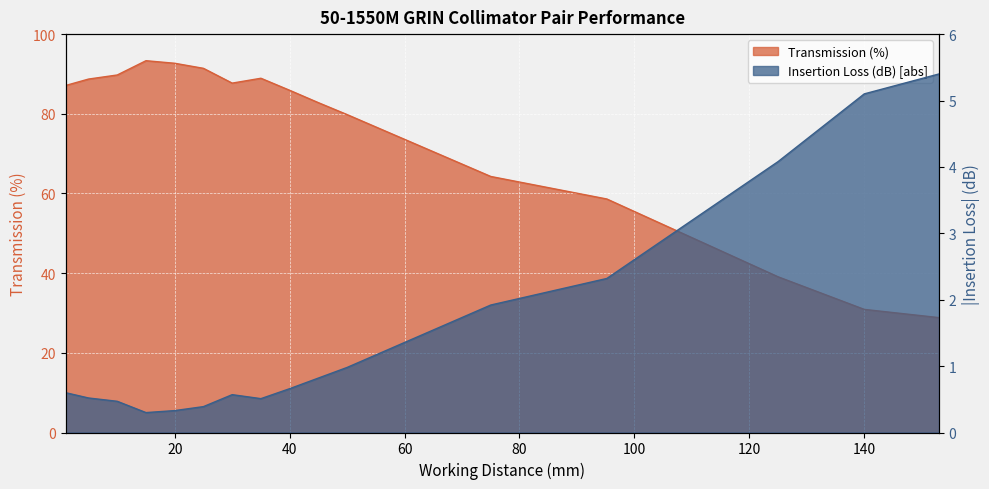

What is the difference between the maximum and minimum values in the Insertion Loss (dB) [abs] series?

5.1